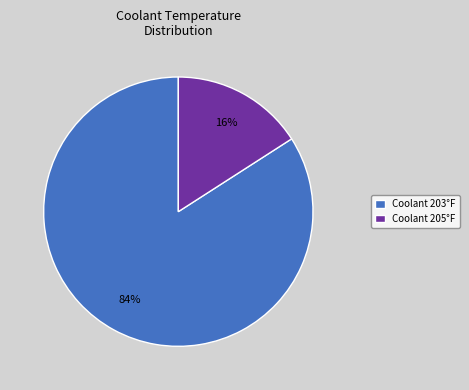

What percentage is the Coolant 205°F slice, to the nearest percent?

16%